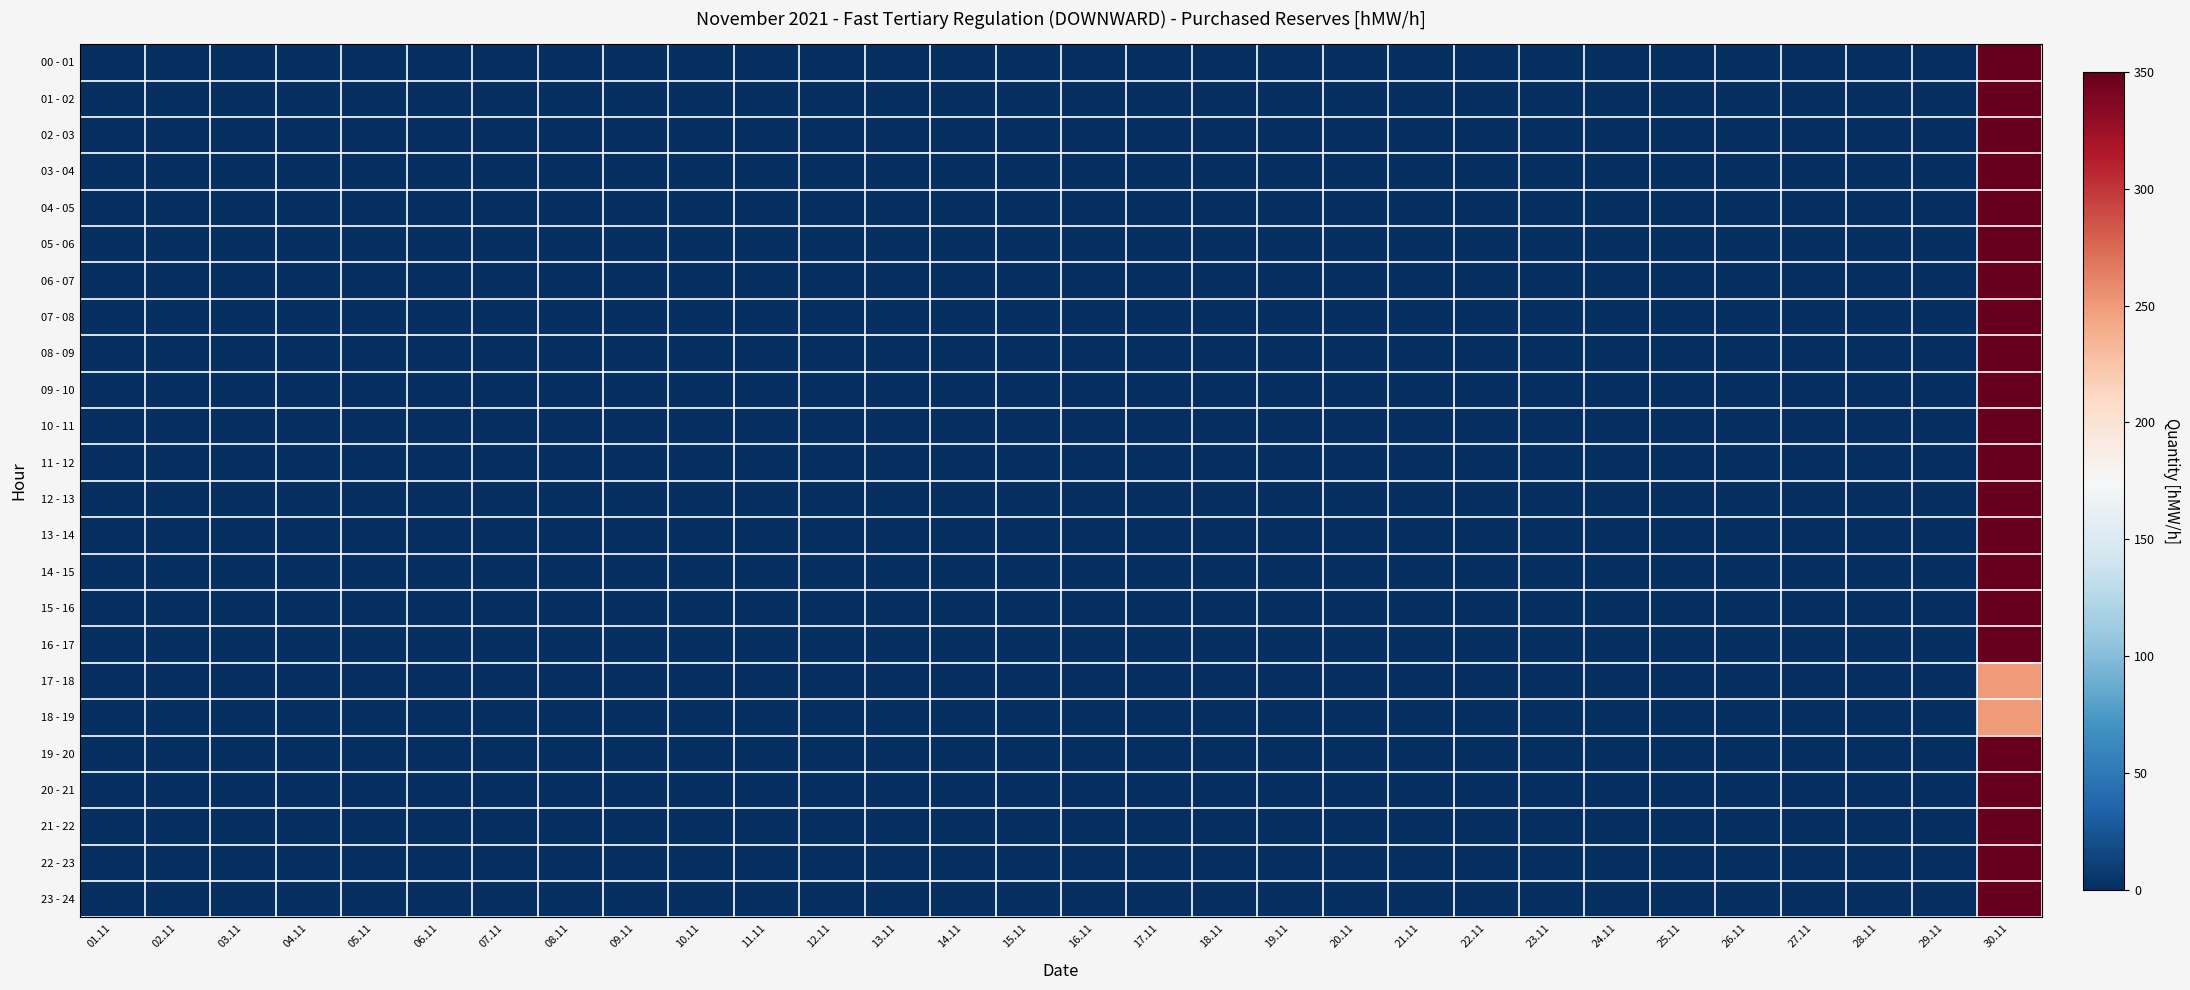

Which has a higher value, 08.11 or 30.11?

30.11